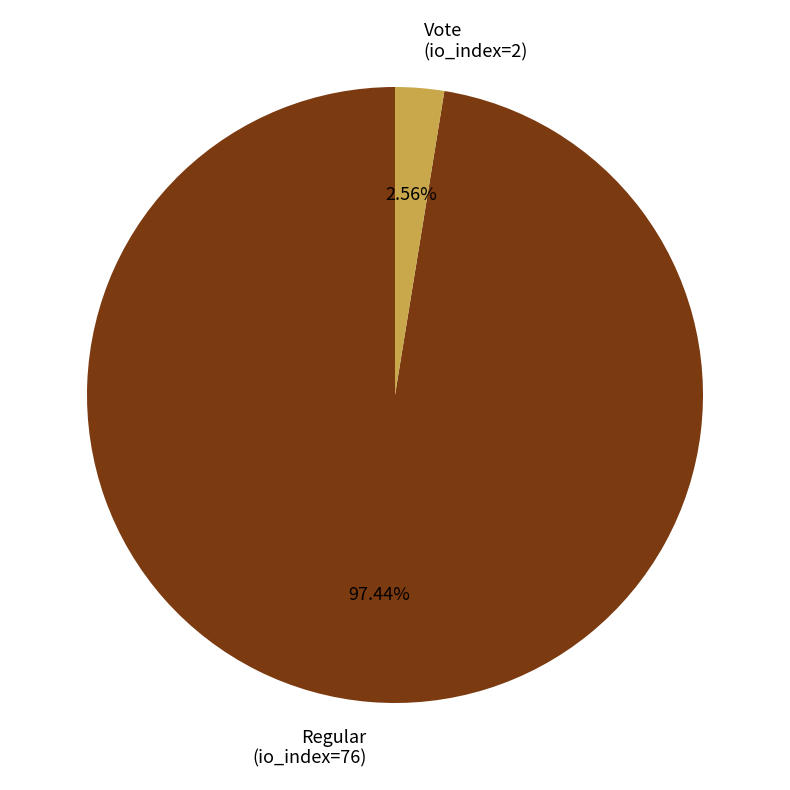

What is the largest slice in the pie chart?

Regular (io_index=76)